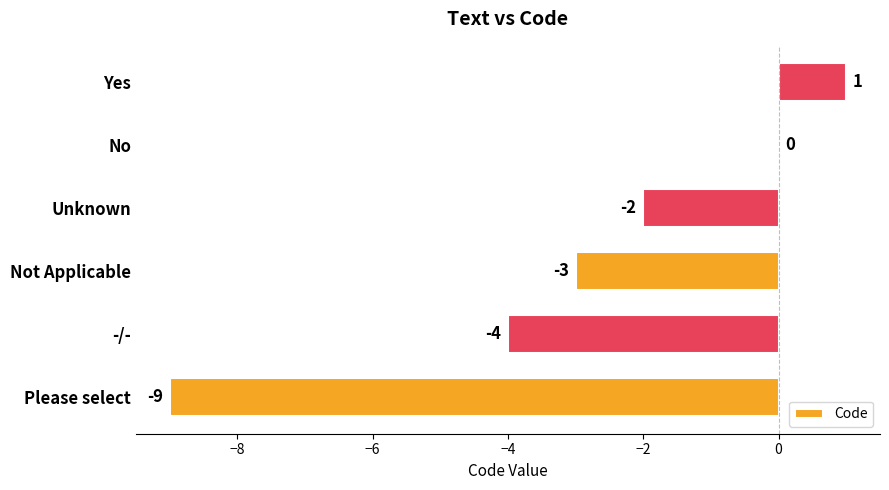

What is the change in value from Unknown to No?

+2